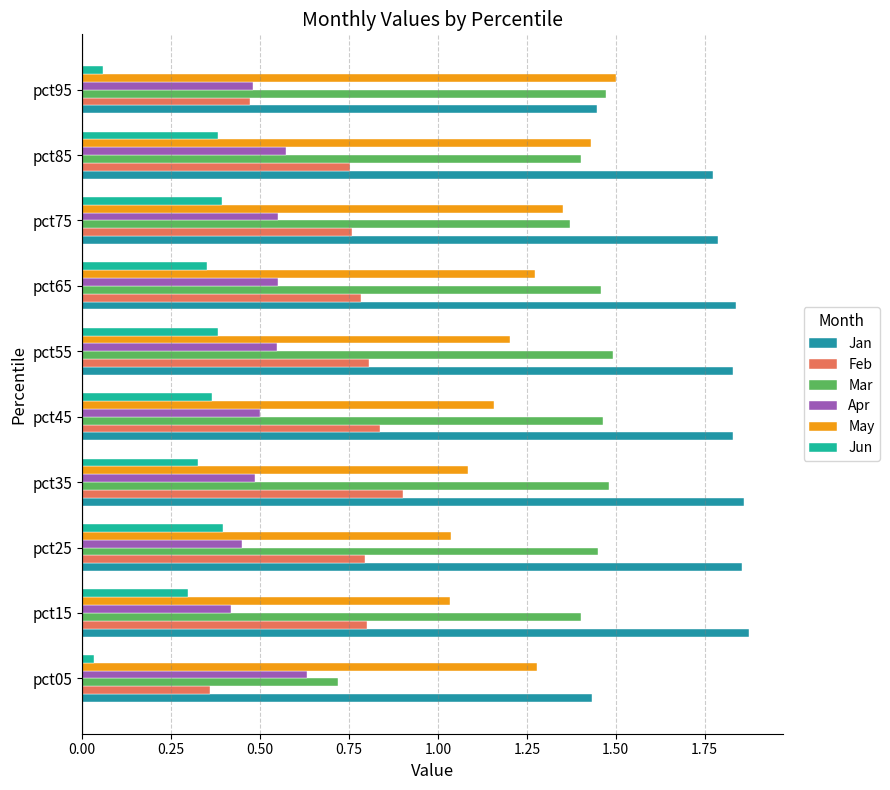

Count the Apr values in the range 0 to 1.

10